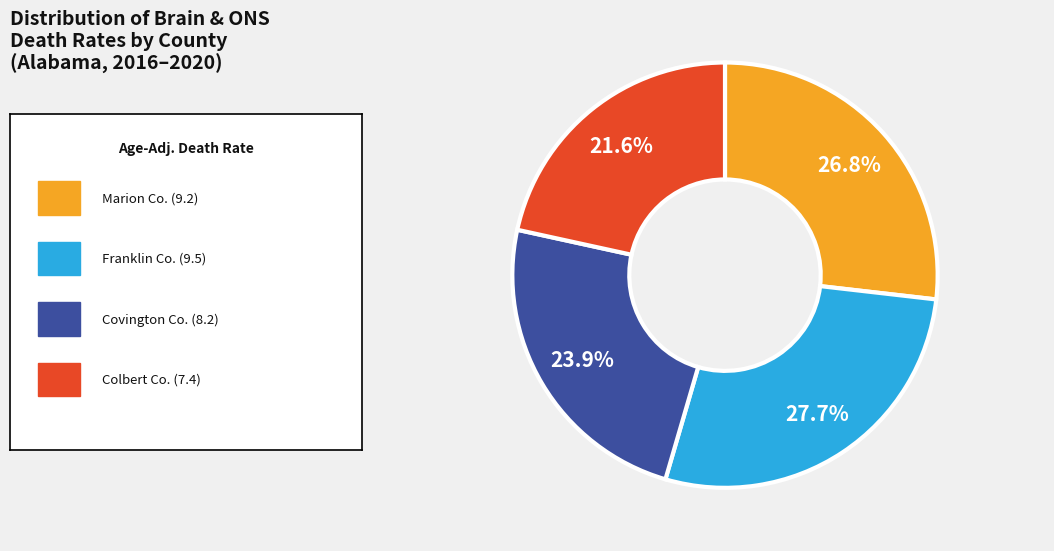

Does any single category account for the majority?

No